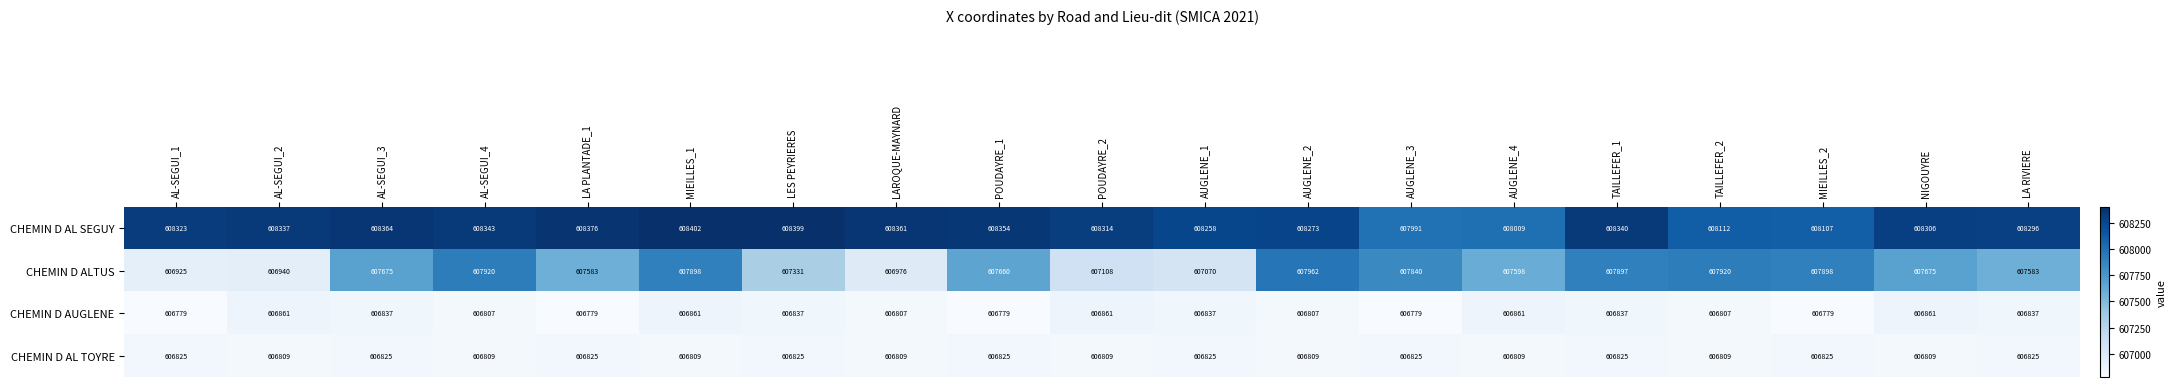

Count the CHEMIN D AUGLENE values in the range 606779 to 606861.

19